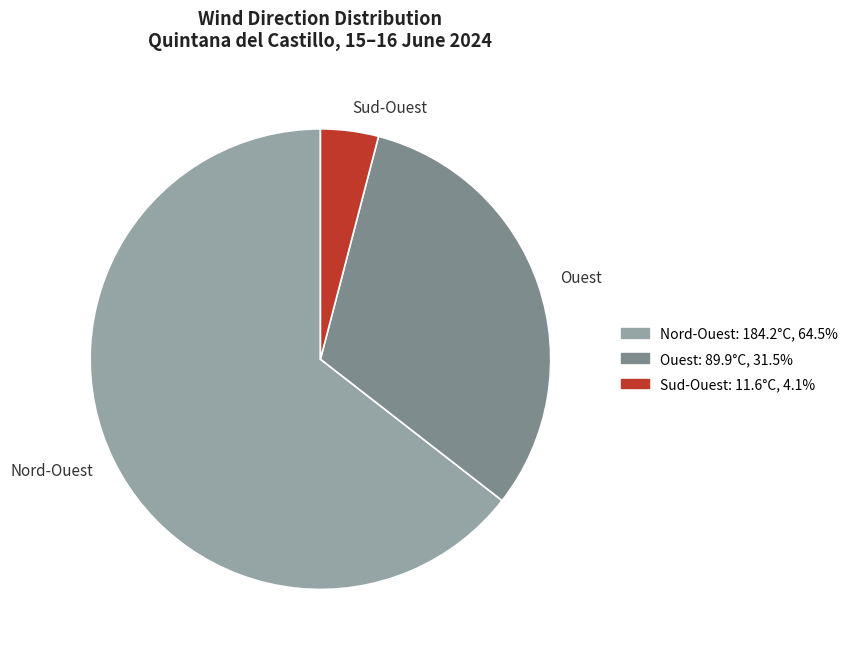

Combined, do Sud-Ouest and Ouest account for over 50%?

No